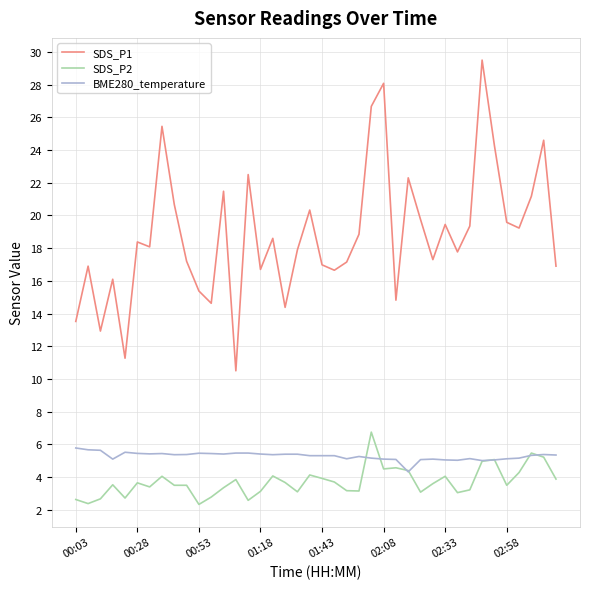

What are all the series names shown in the legend?

SDS_P1, SDS_P2, BME280_temperature